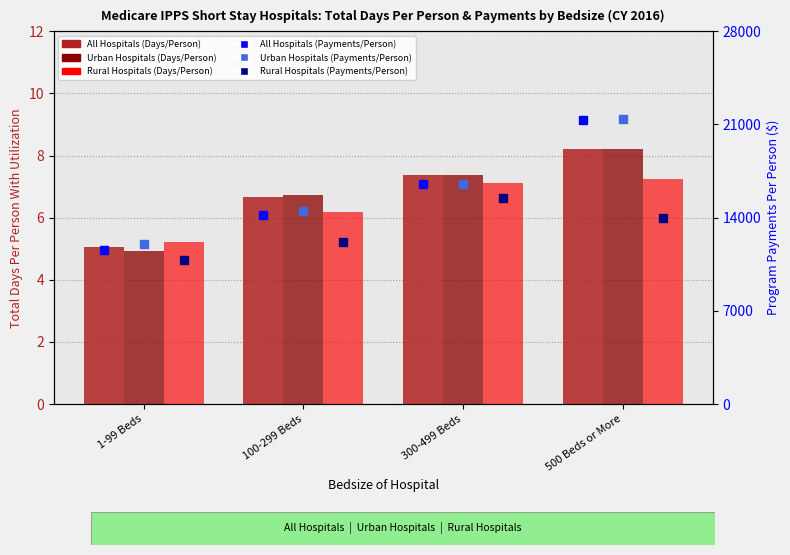

Which series has the largest range (max minus min)?

All Hospitals (Payments/Person)